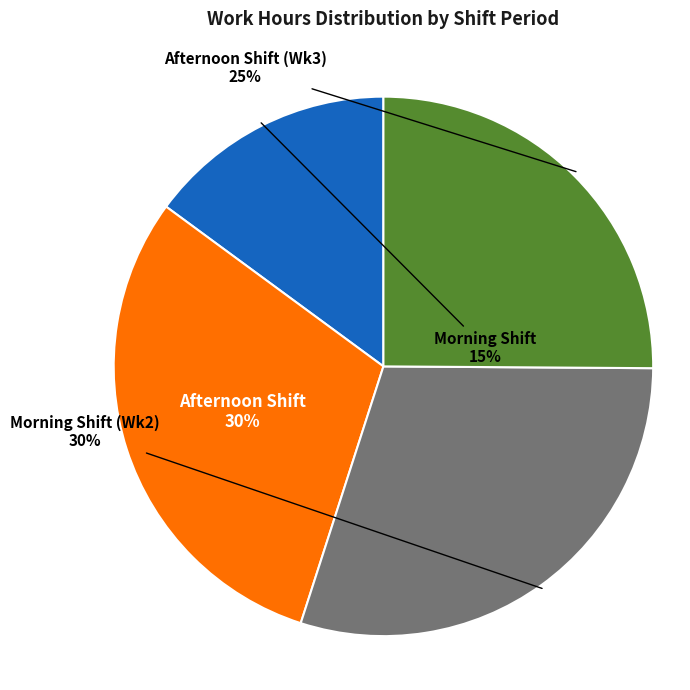

To the nearest percent, what is the difference between the largest and smallest slice percentages?

15%